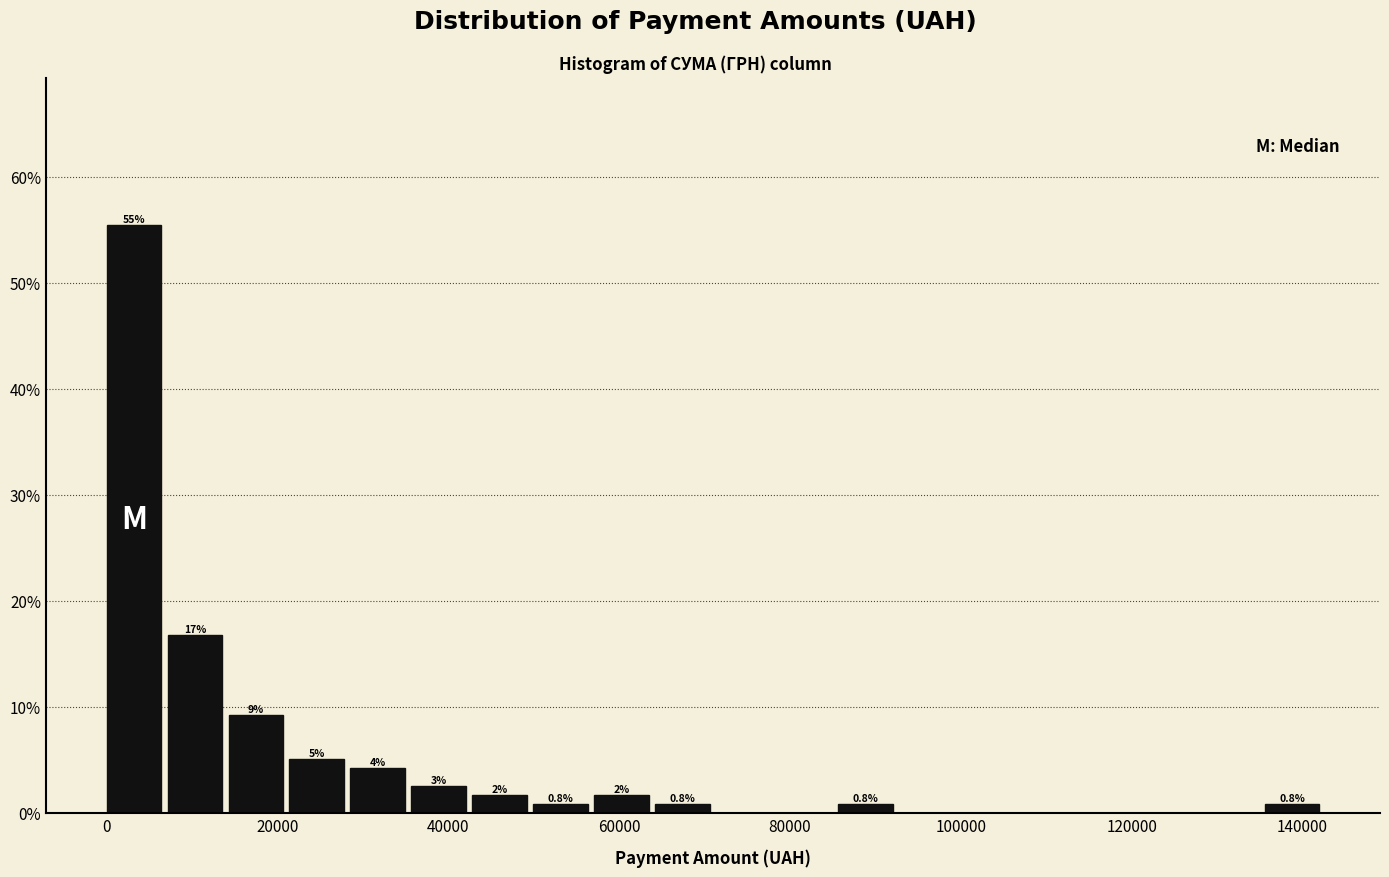

Around what value on the x-axis is the tallest bar? Give the approximate position of its centre, as read against the axis.

4000